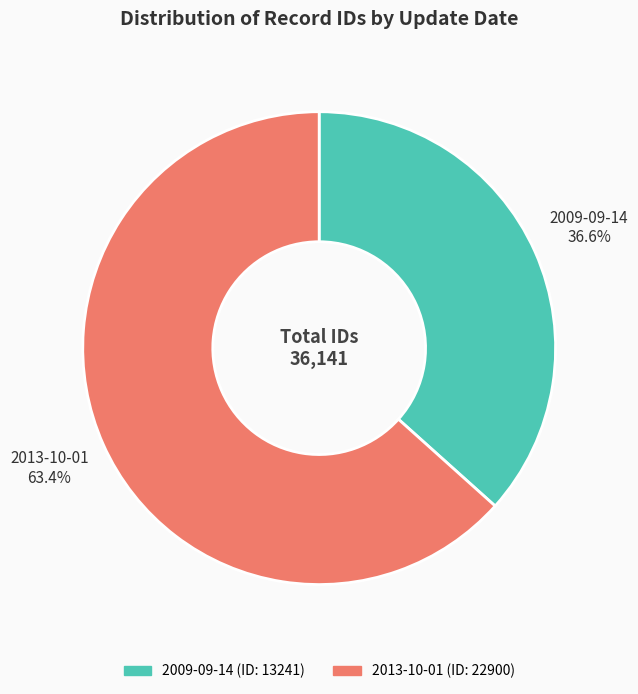

What percentage is the 2013-10-01 slice, to the nearest percent?

63%